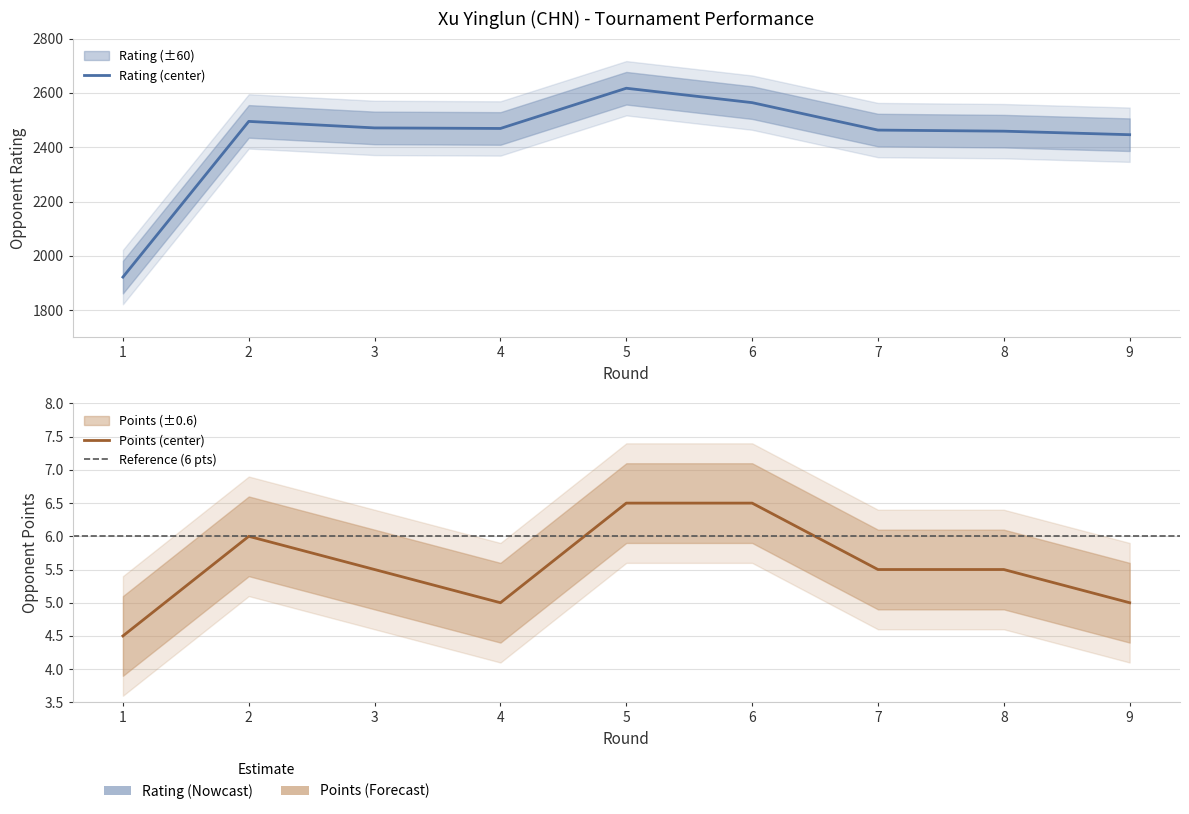

Does the chart display data point markers on the line(s)?

No